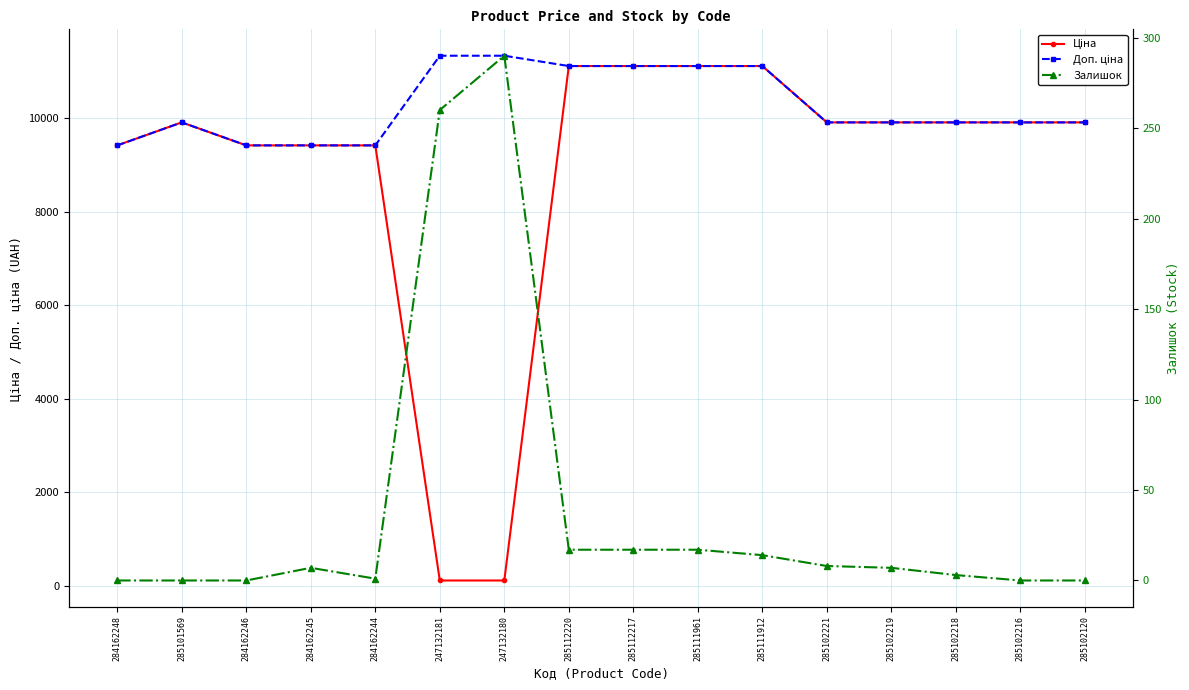

How many data points in Залишок are above 7?

7